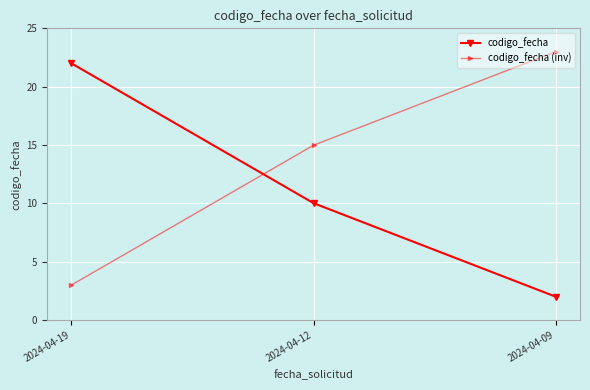

Rank the series at 2024-04-09 from highest to lowest value.

codigo_fecha (inv), codigo_fecha